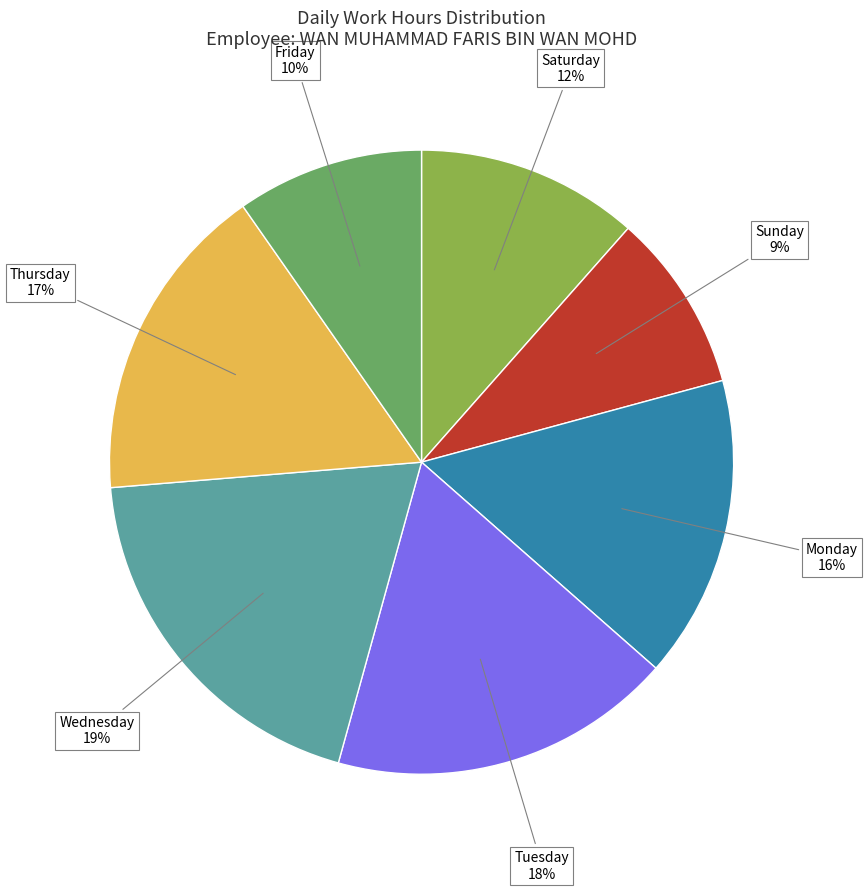

Is there any slice that represents more than half of the pie?

No